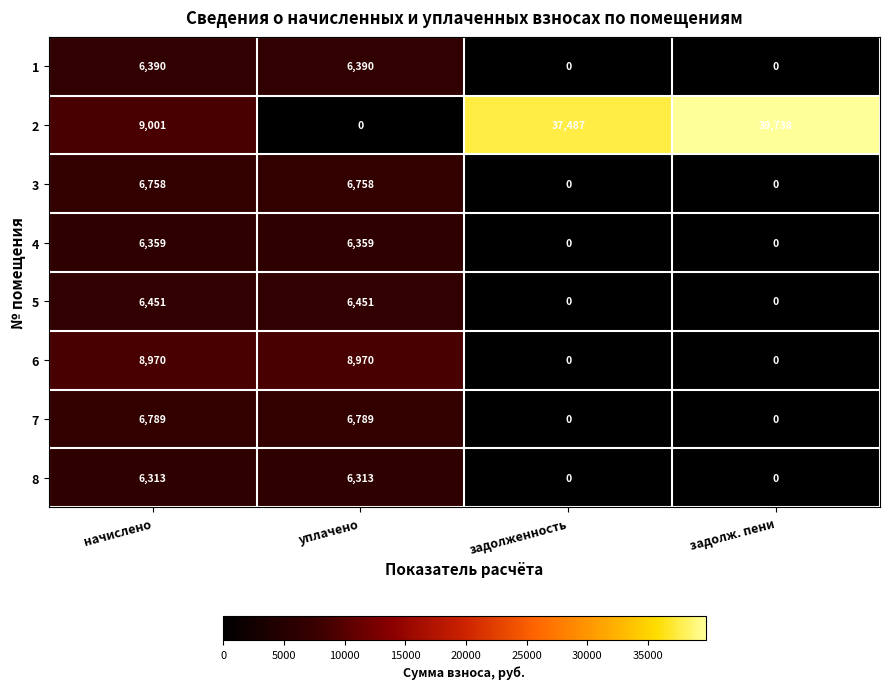

List the series in order of their peak value, lowest first.

8, 4, 1, 5, 3, 7, 6, 2